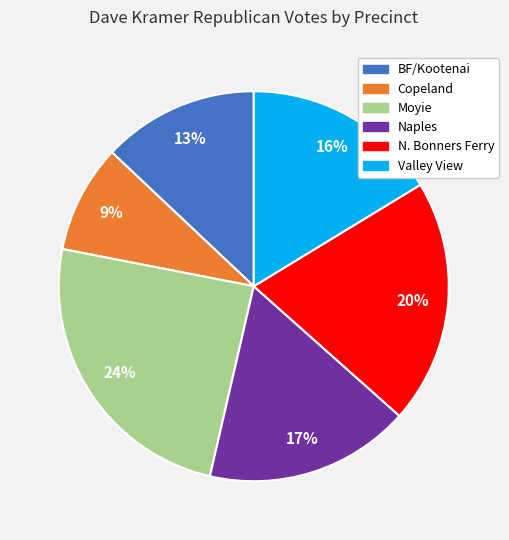

True or false: Valley View accounts for 16% of the total.

True